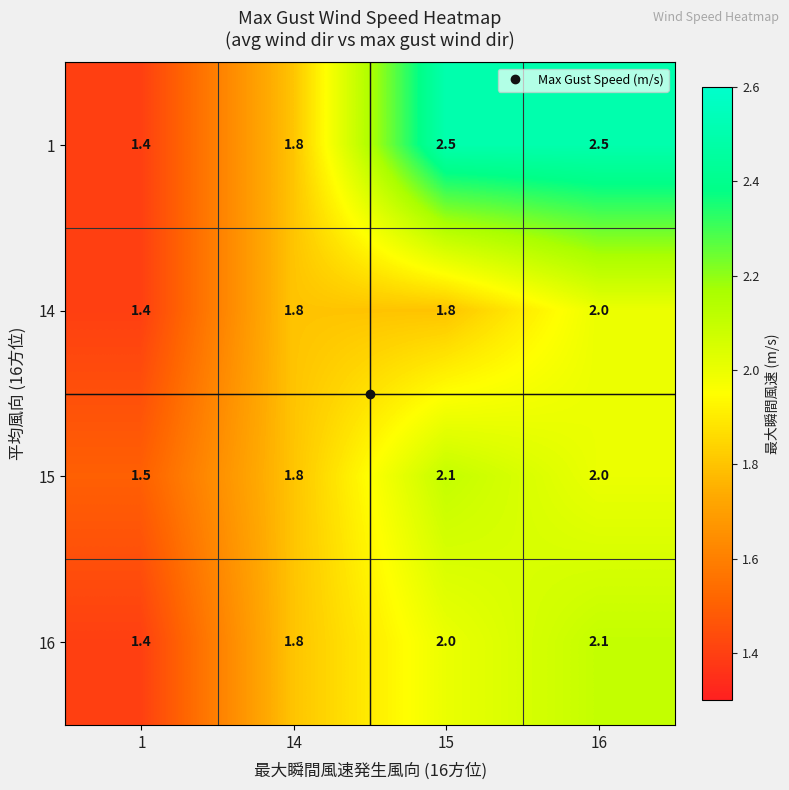

Count the 14 values in the range 1 to 2.

4